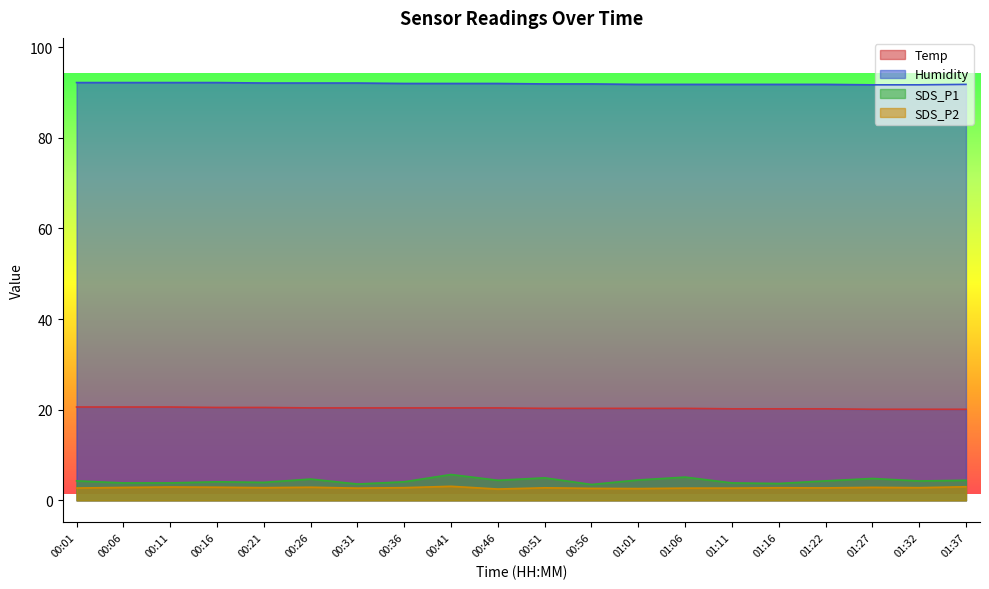

What is the minimum value for SDS_P2?

2.5